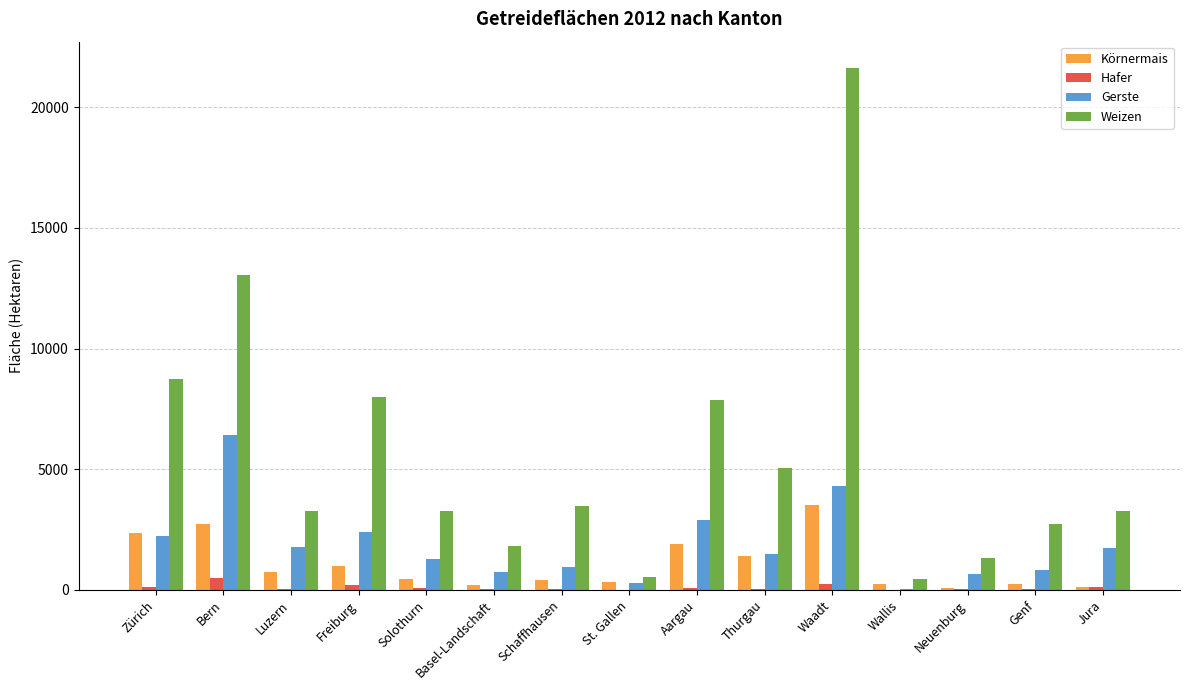

What is the total value across all series at Genf?

3824.6